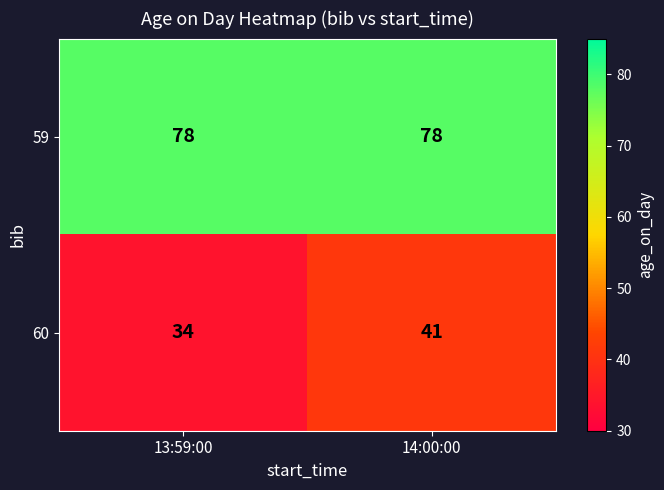

At which label is 59 closest to 78?

13:59:00